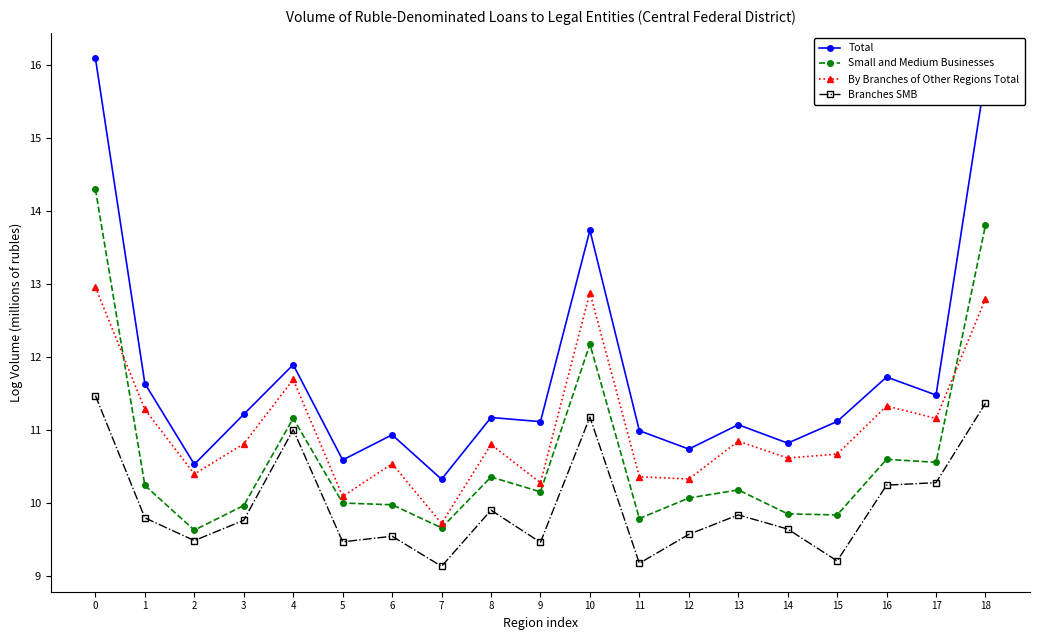

Rank the series by their average value, from highest to lowest.

Total, By Branches of Other Regions Total, Small and Medium Businesses, Branches SMB